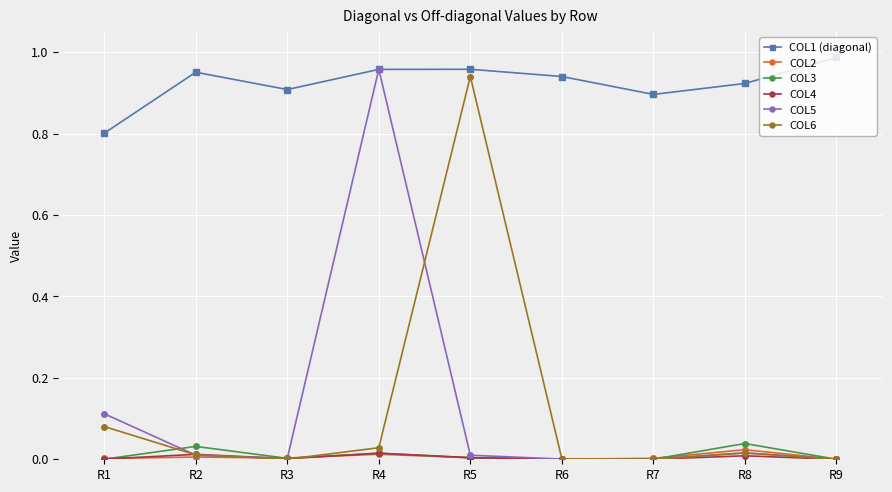

True or false: COL2 and COL1 (diagonal) cross at least once.

False